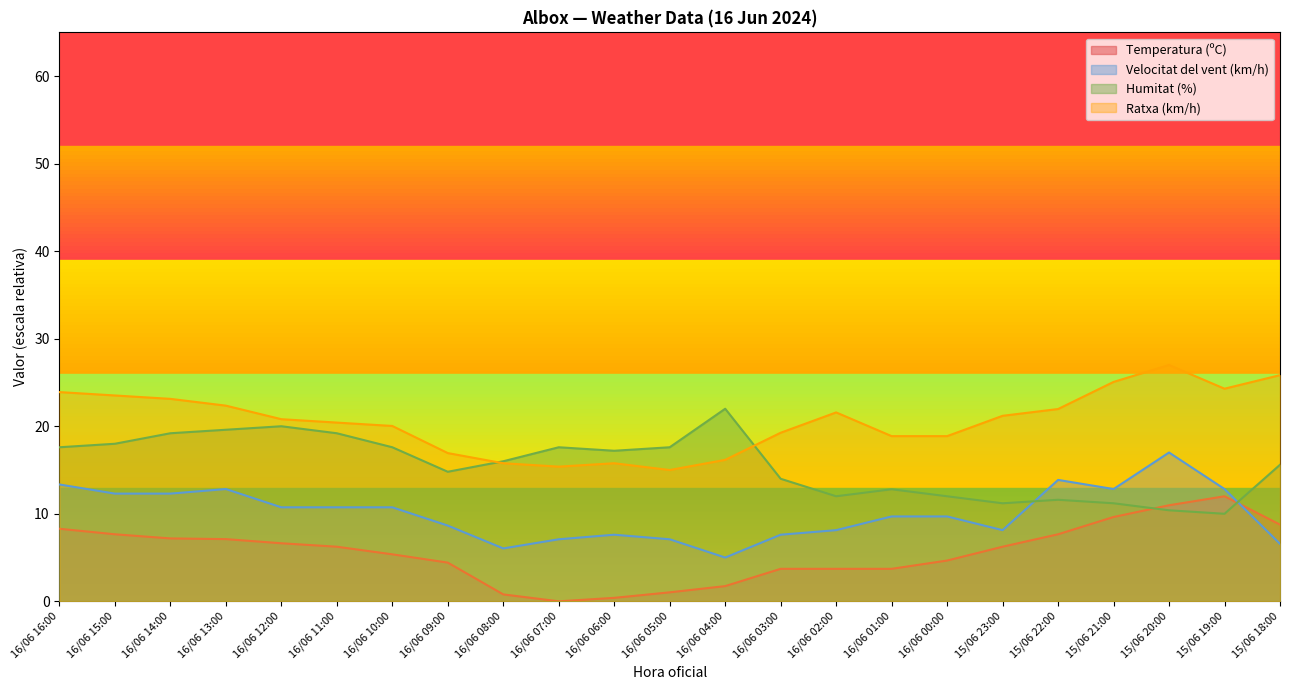

What value does the Ratxa (km/h) series have at 16/06 16:00?

23.9